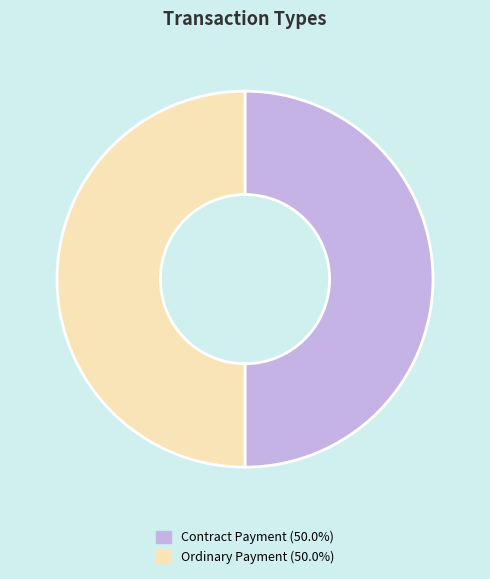

Combined, do Contract Payment and Ordinary Payment account for over 50%?

Yes